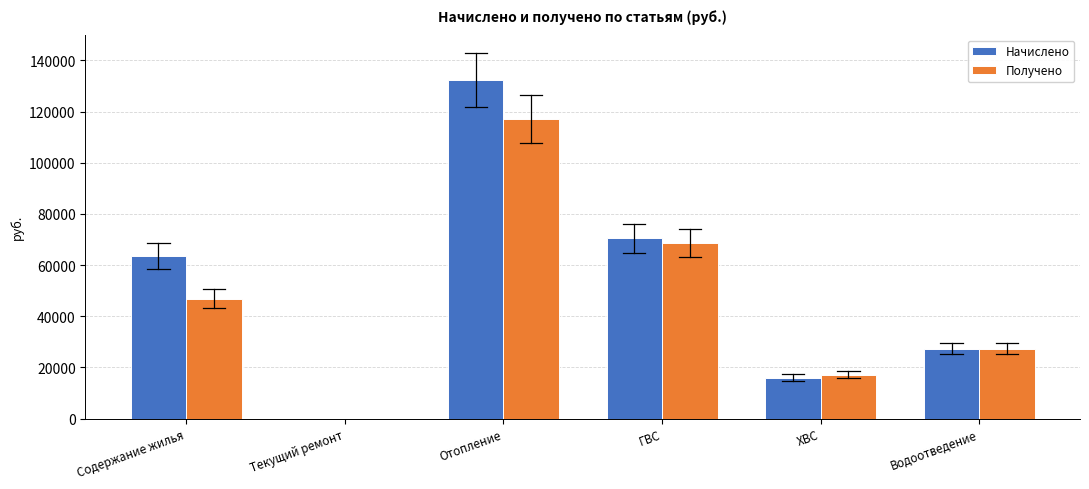

Between Отопление and Водоотведение, which series saw the biggest shift?

Начислено